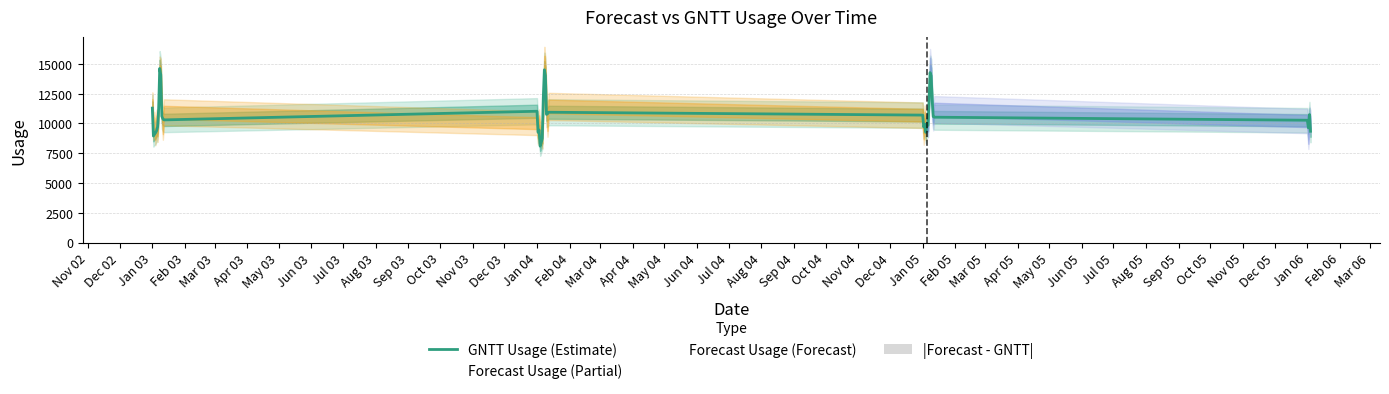

What value does the data have at Jan 03?

9076.8